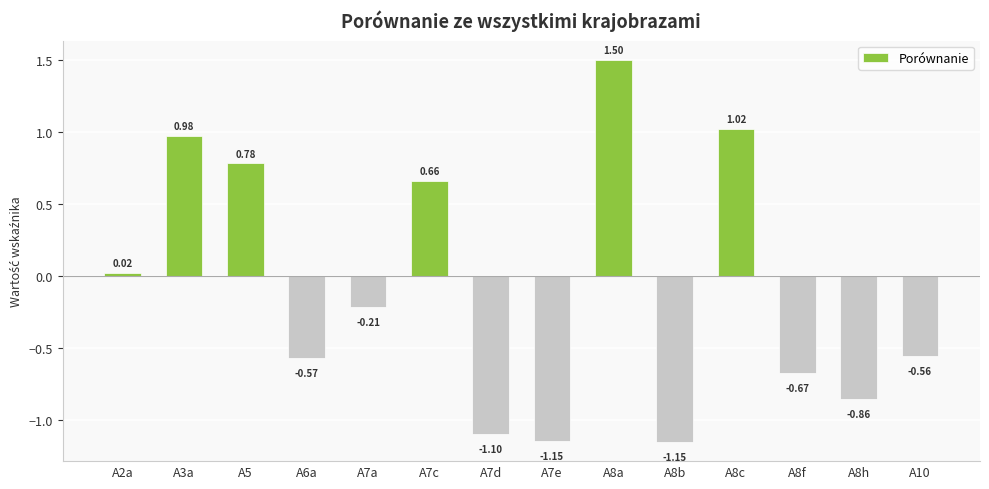

What is the maximum value shown in the chart?

1.5